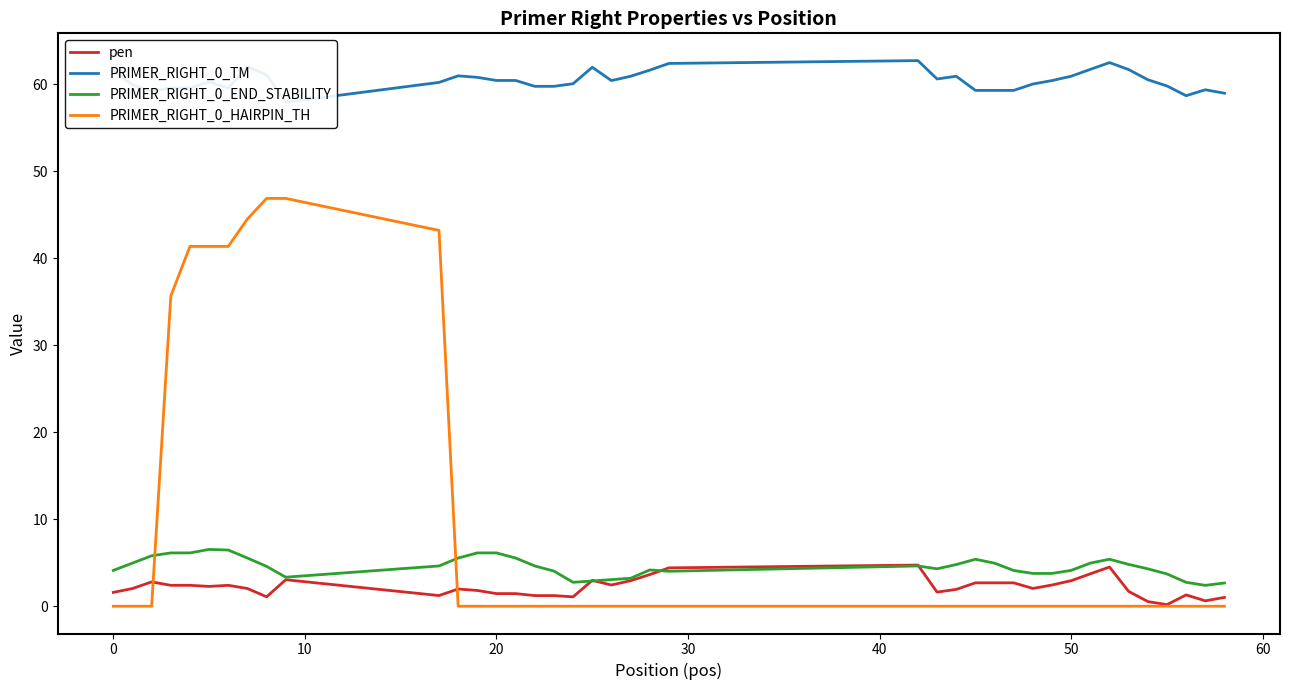

After their last crossing, which series has the higher values: PRIMER_RIGHT_0_HAIRPIN_TH or PRIMER_RIGHT_0_END_STABILITY?

PRIMER_RIGHT_0_END_STABILITY